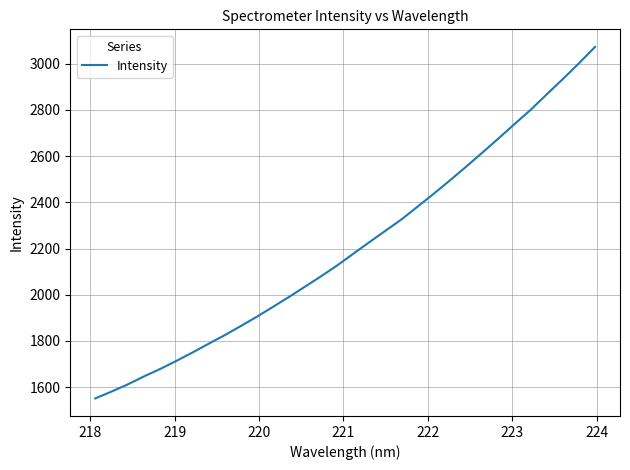

What is the smallest value displayed?

1551.5